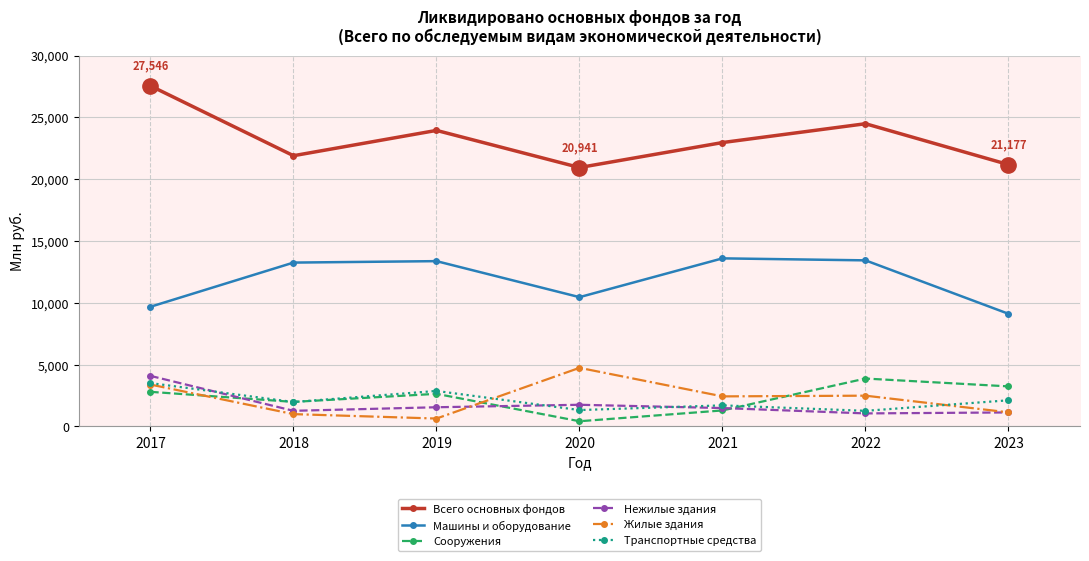

How many interior local valleys does the Нежилые здания series have?

2